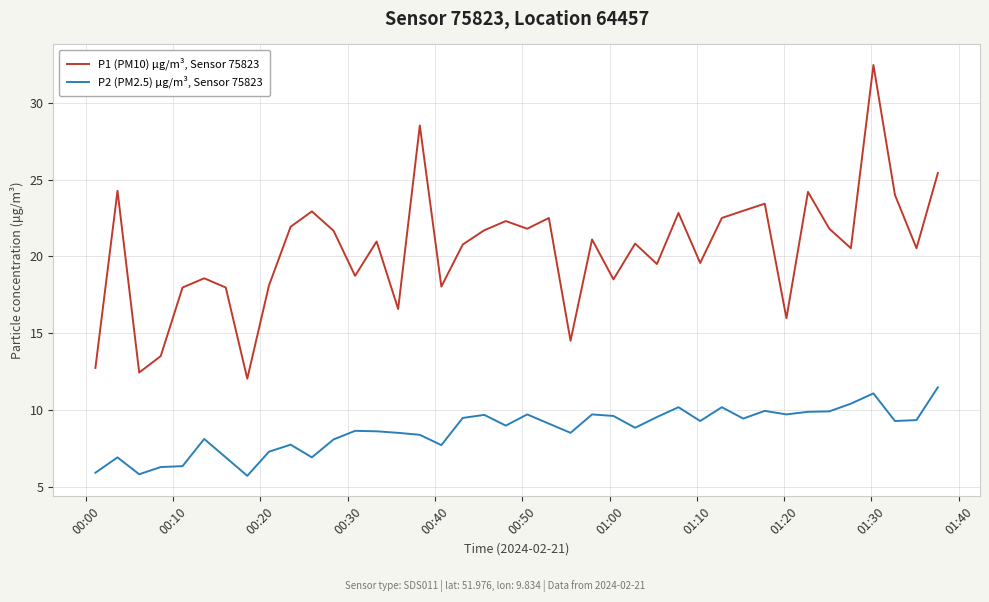

Which series has the largest total across all categories?

P1 (PM10) μg/m³, Sensor 75823